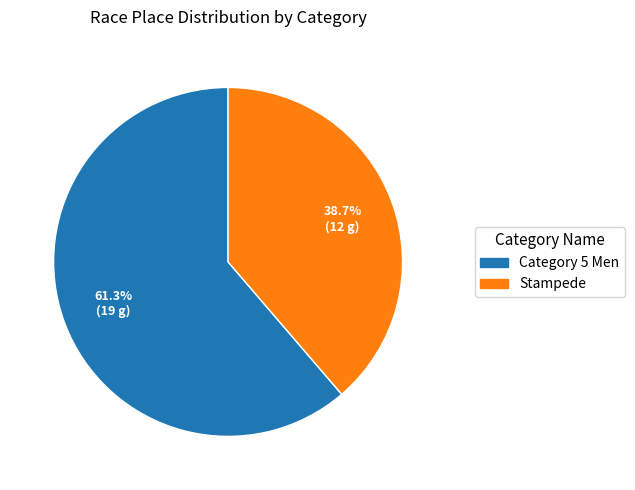

Count the number of slices in the pie.

2